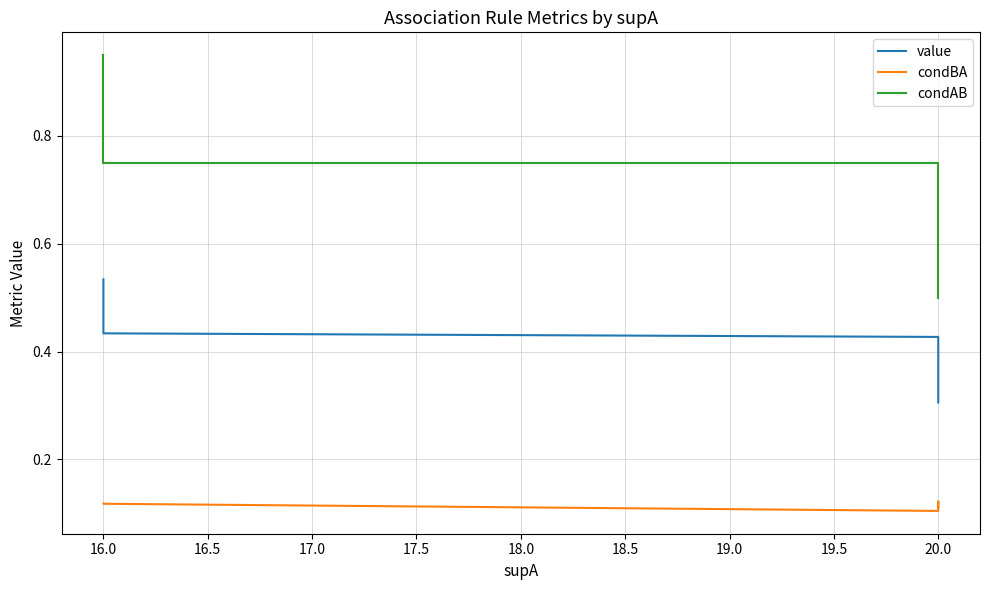

True or false: condBA has a value of 0.2 at 20.0.

False